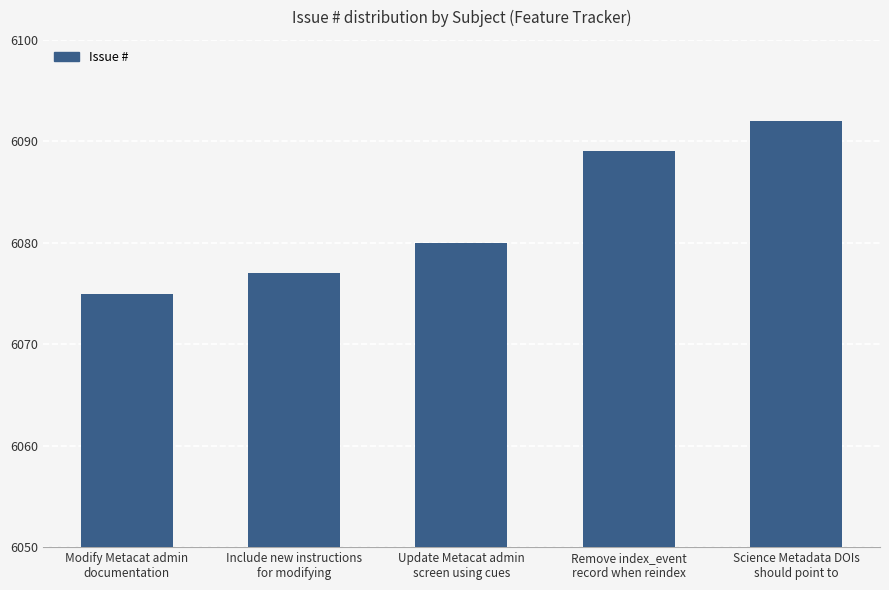

What is the change in value from Update Metacat admin
screen using cues to Science Metadata DOIs
should point to?

+12